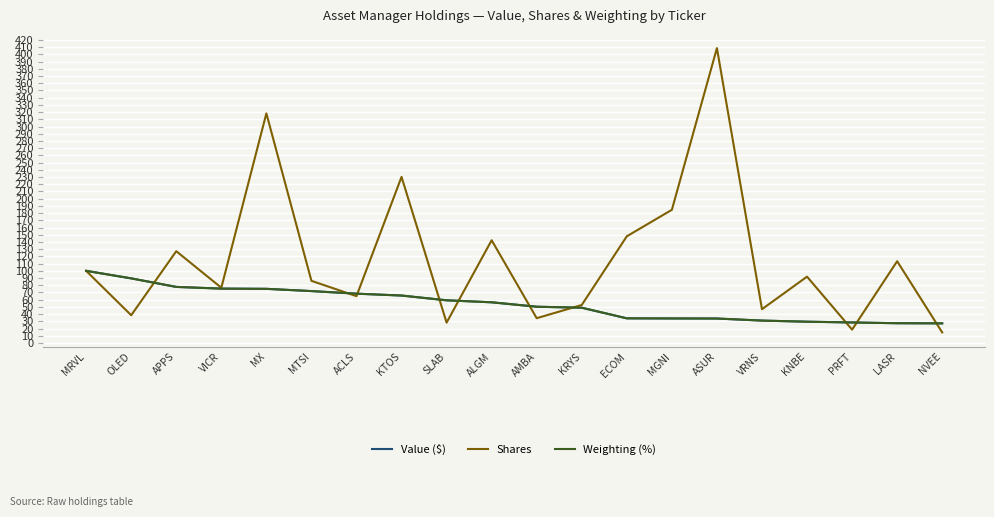

What is the spread (max minus min) of values at NVEE?

12.6